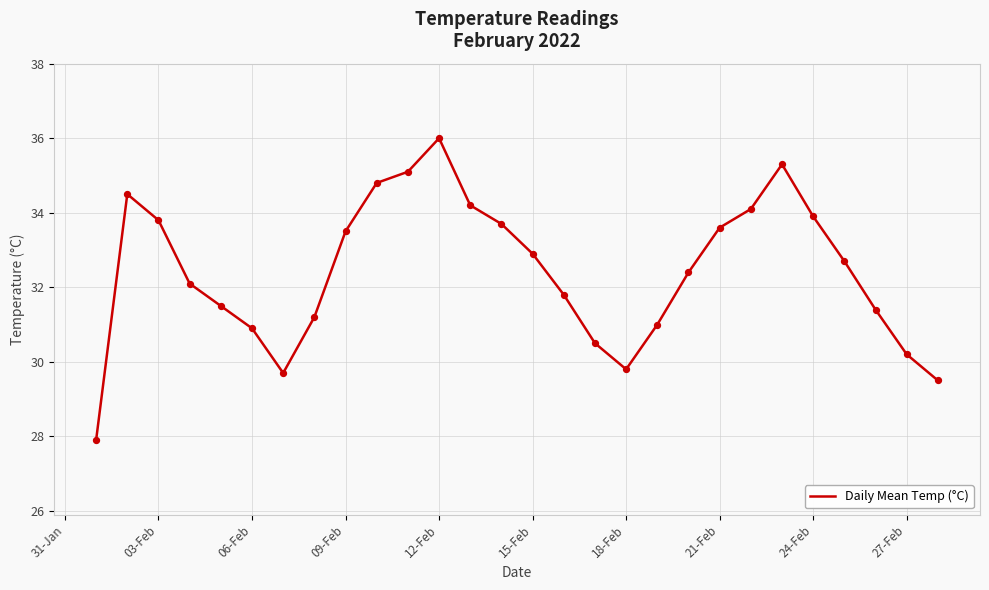

What is the maximum value shown in the chart?

36.0